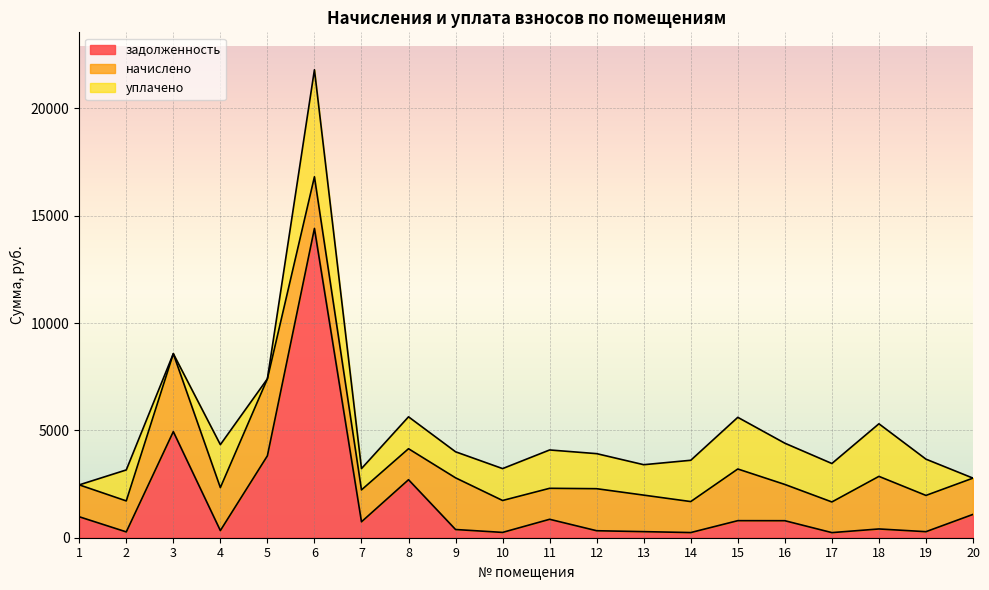

Between which two adjacent categories do начислено and уплачено first intersect?

5 and 6